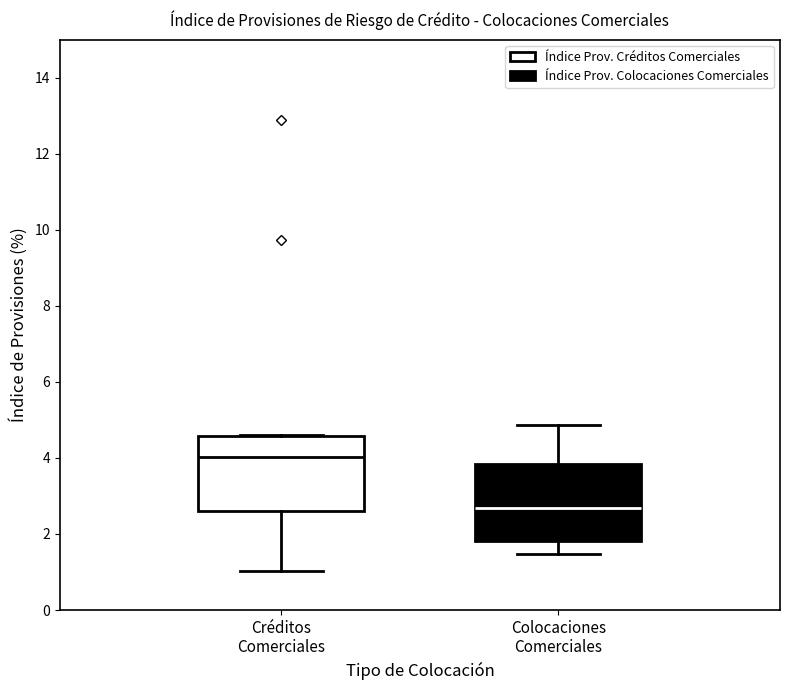

Which box's median line is the highest?

Créditos Comerciales